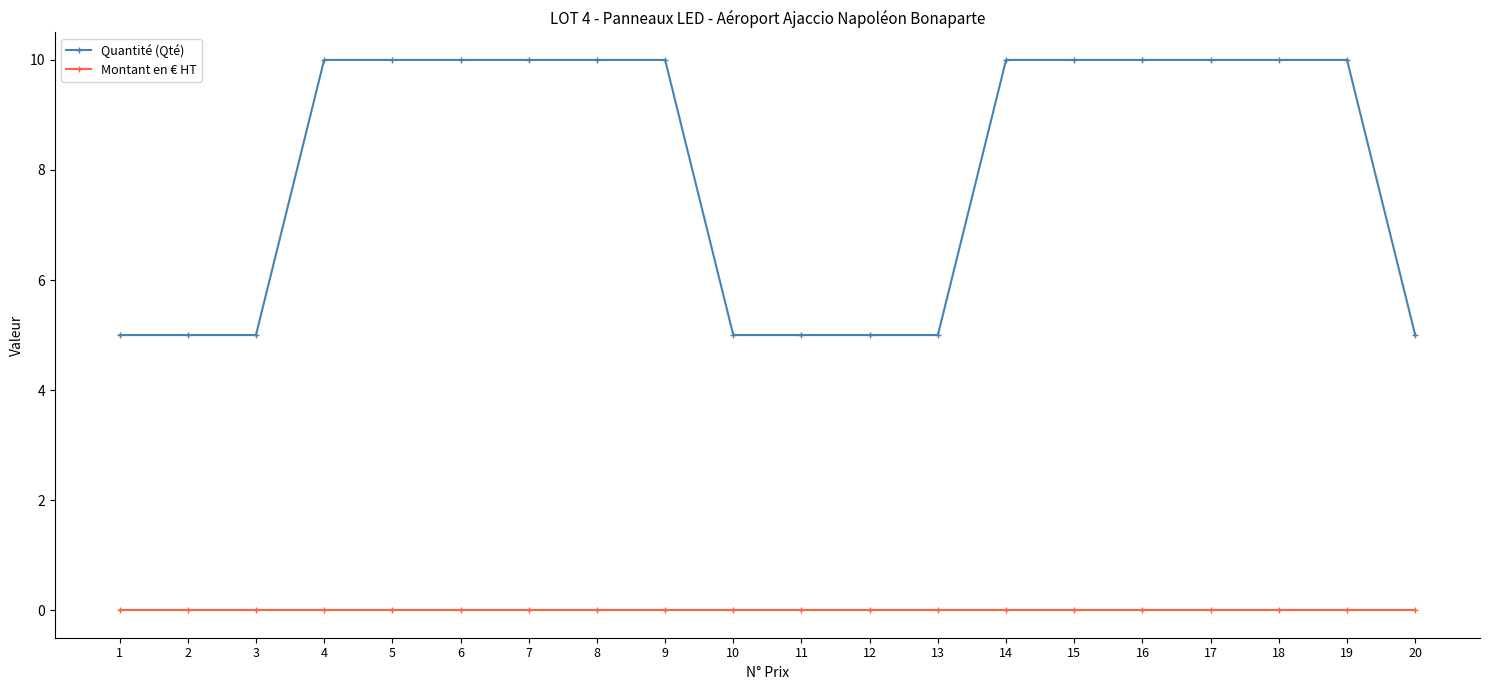

What is the maximum value shown in the chart?

10